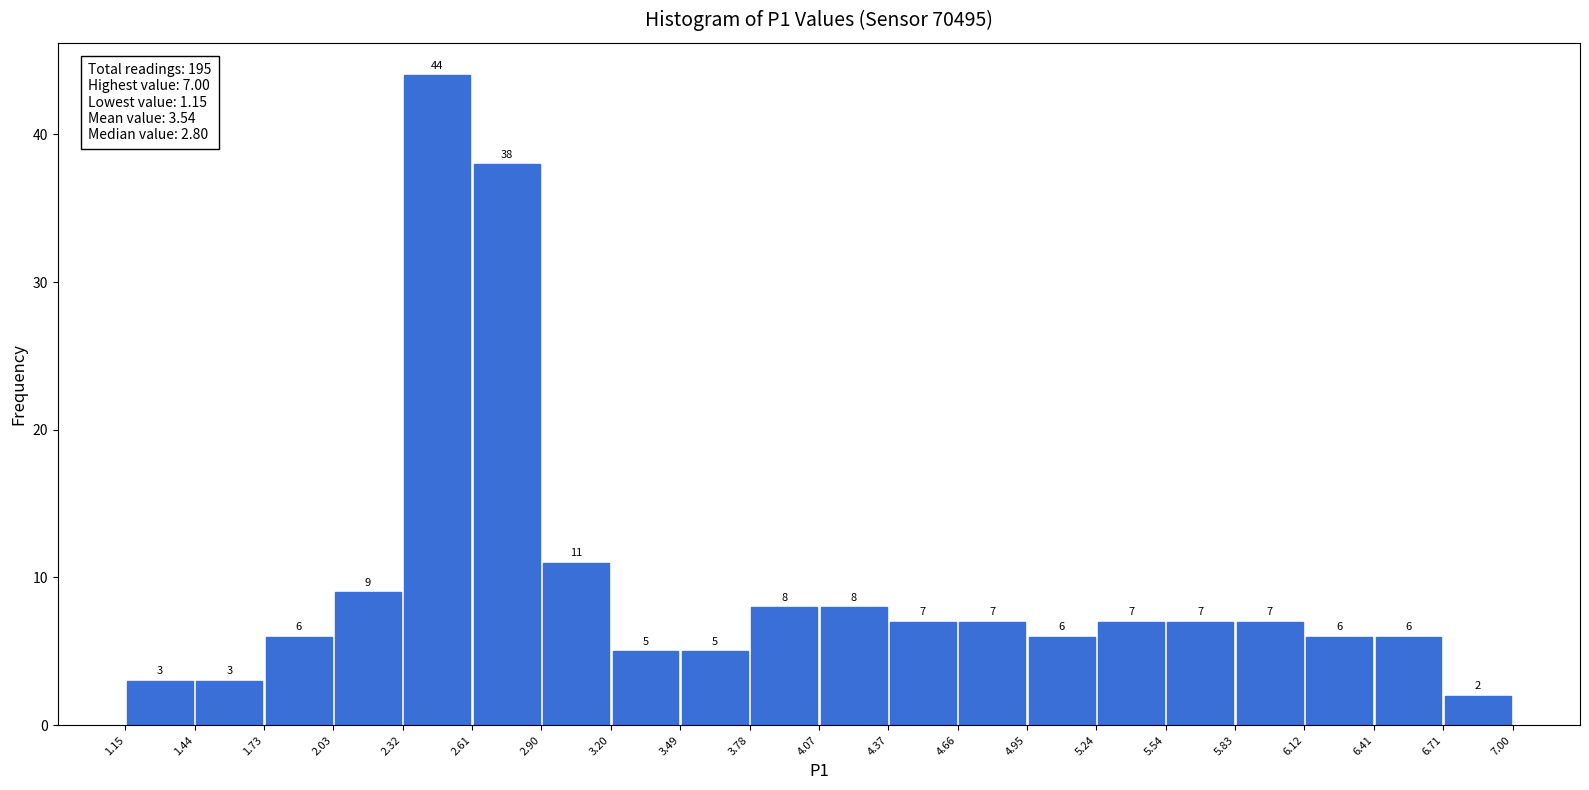

Over which range of the x-axis is the bar tallest?

2.32 to 2.61